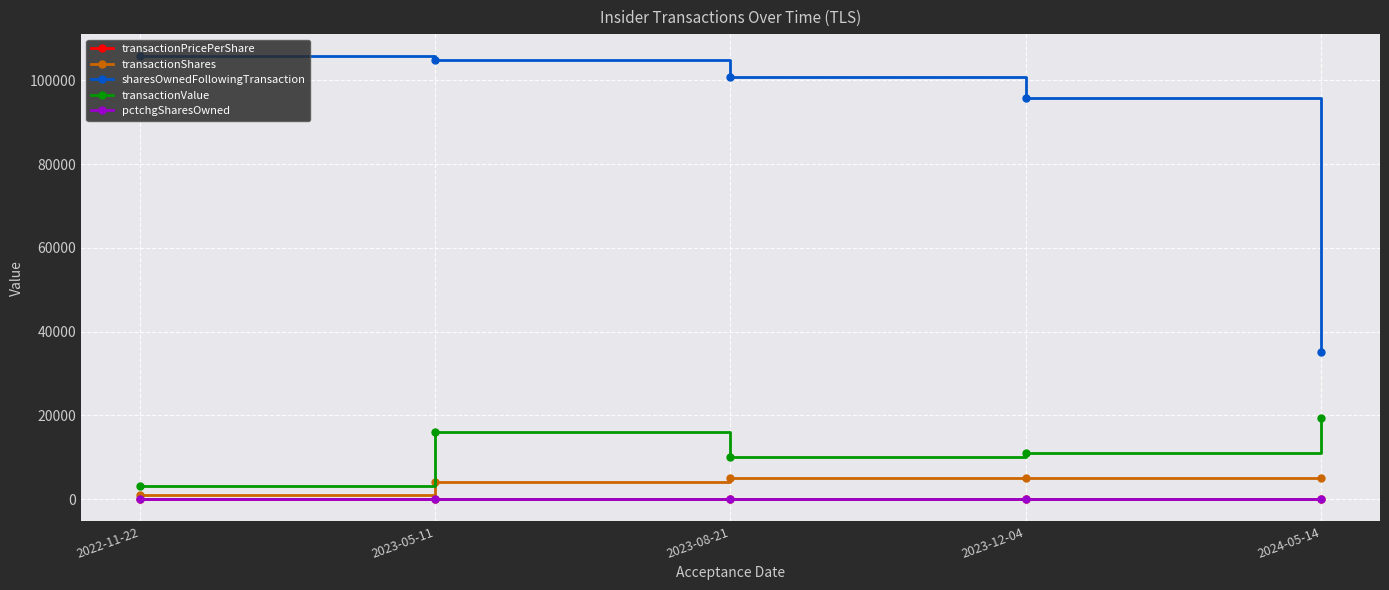

Which series has the largest range (max minus min)?

sharesOwnedFollowingTransaction